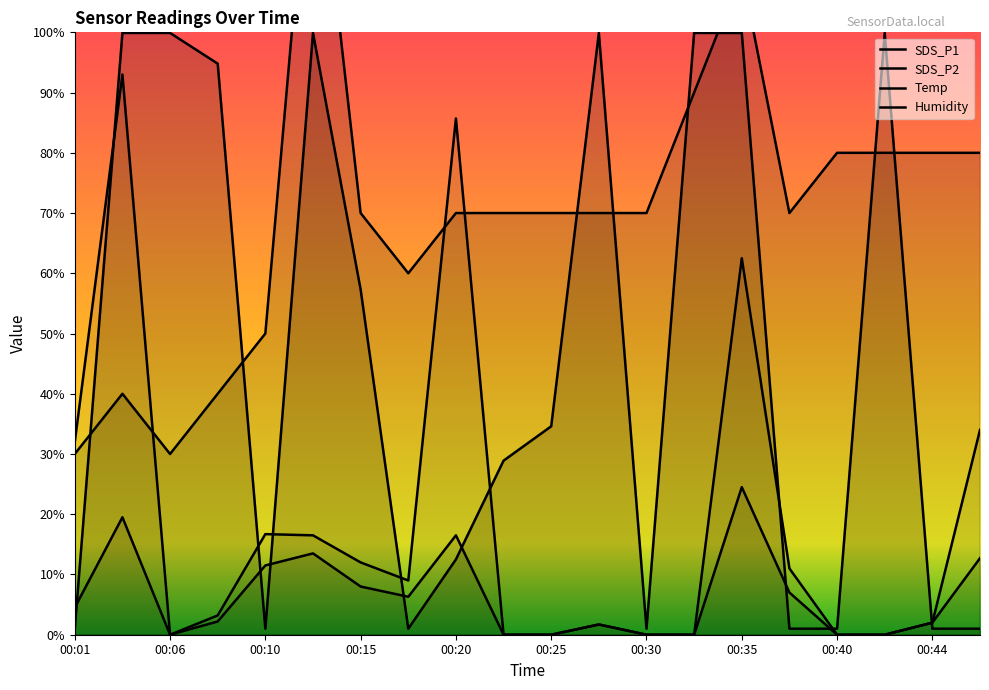

List the series in order of their overall mean, lowest first.

SDS_P2, SDS_P1, Humidity, Temp